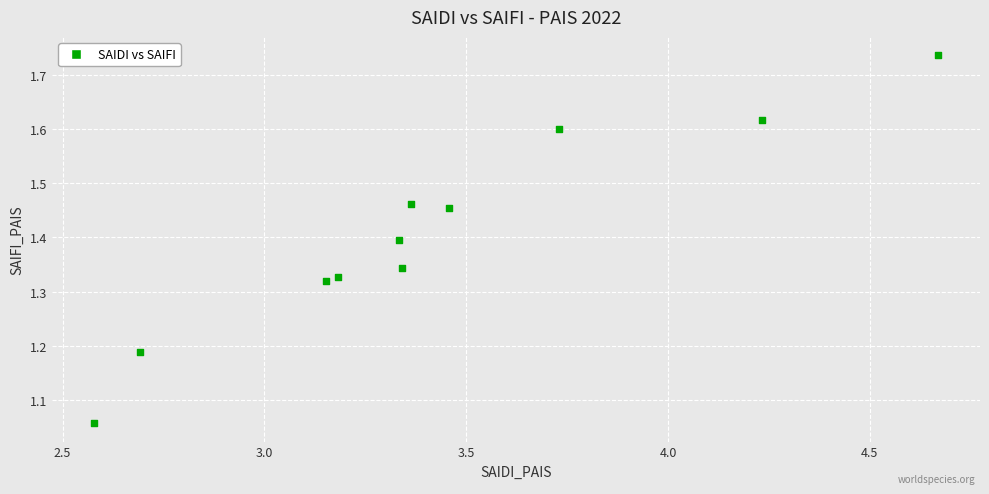

What is the range of X values (max minus min)?

2.1